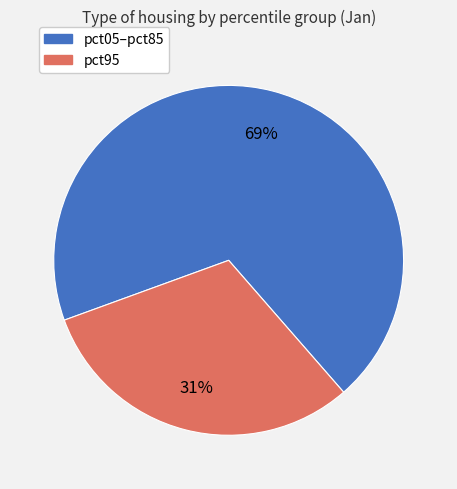

Does any single category account for the majority?

Yes